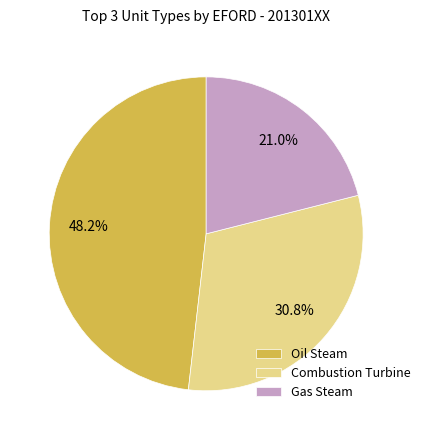

Do Oil Steam and Gas Steam together represent more than half of the pie?

Yes